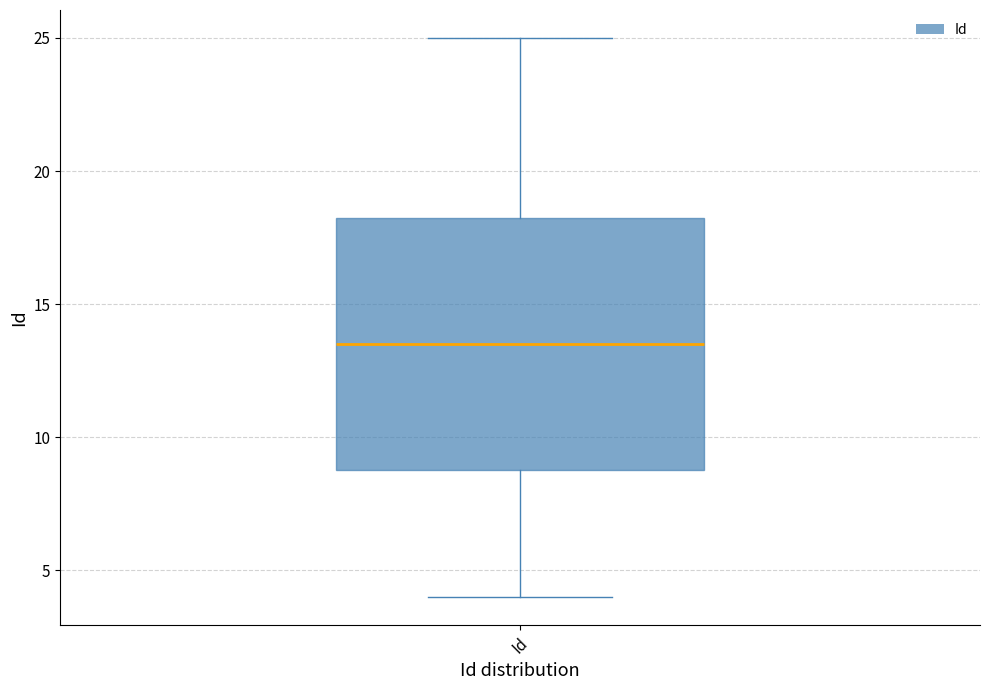

Read this box plot against the y-axis: the position of the median line, the range covered by the box, and the ends of both whiskers. The values are not printed on the chart, so give them approximately, as read against the axis.

median 13.5, box 9.0 to 18.5, whiskers 4.0 to 25.0